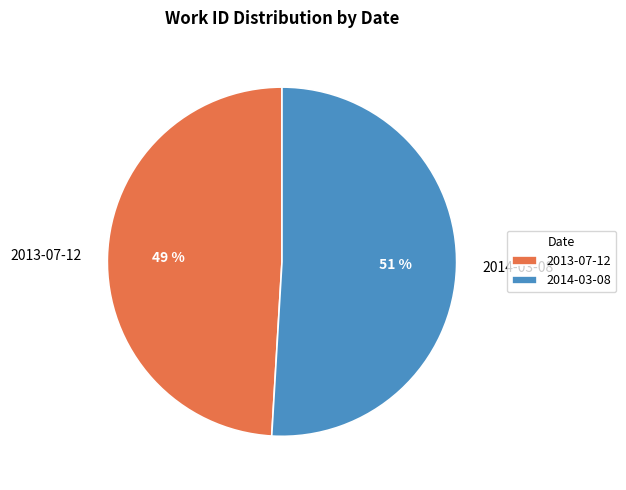

Between 2014-03-08 and 2013-07-12, which is larger?

2014-03-08